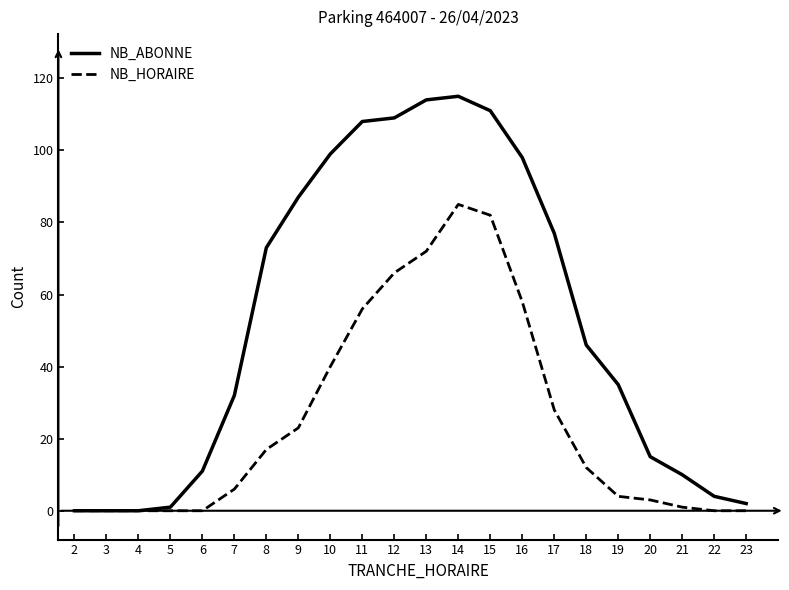

True or false: NB_HORAIRE has a value of 6 at 18.

False